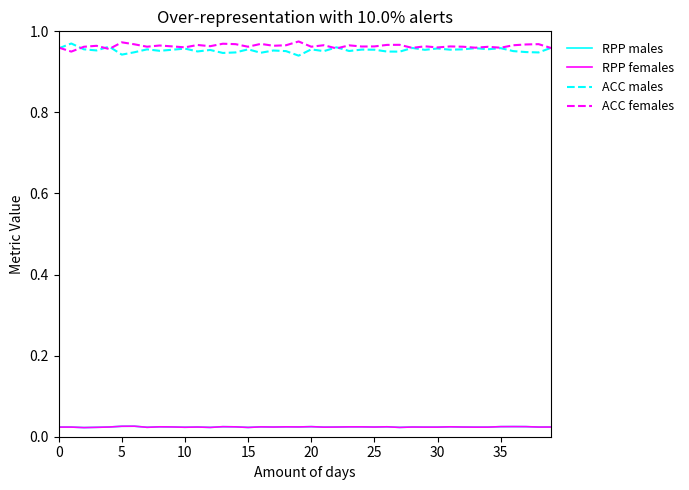

True or false: RPP females and ACC males intersect in this chart.

False